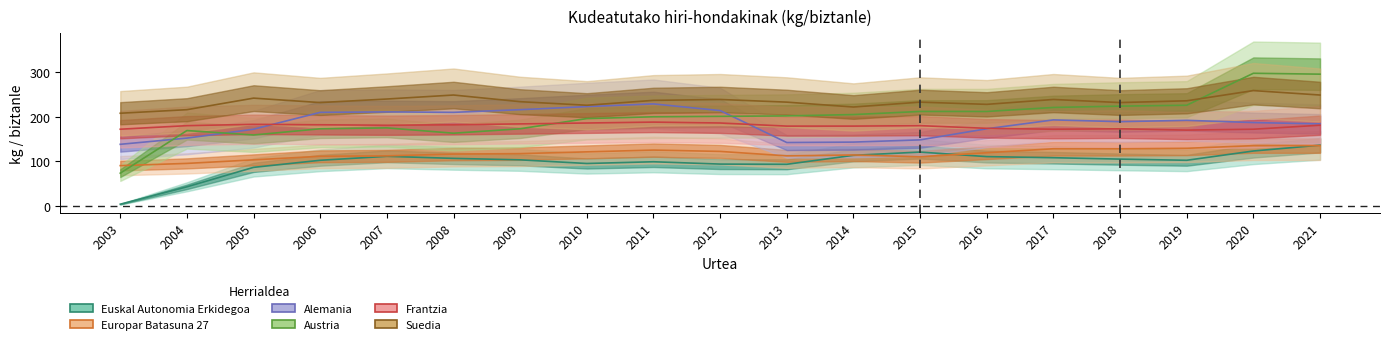

How many interior local valleys does the Austria series have?

2